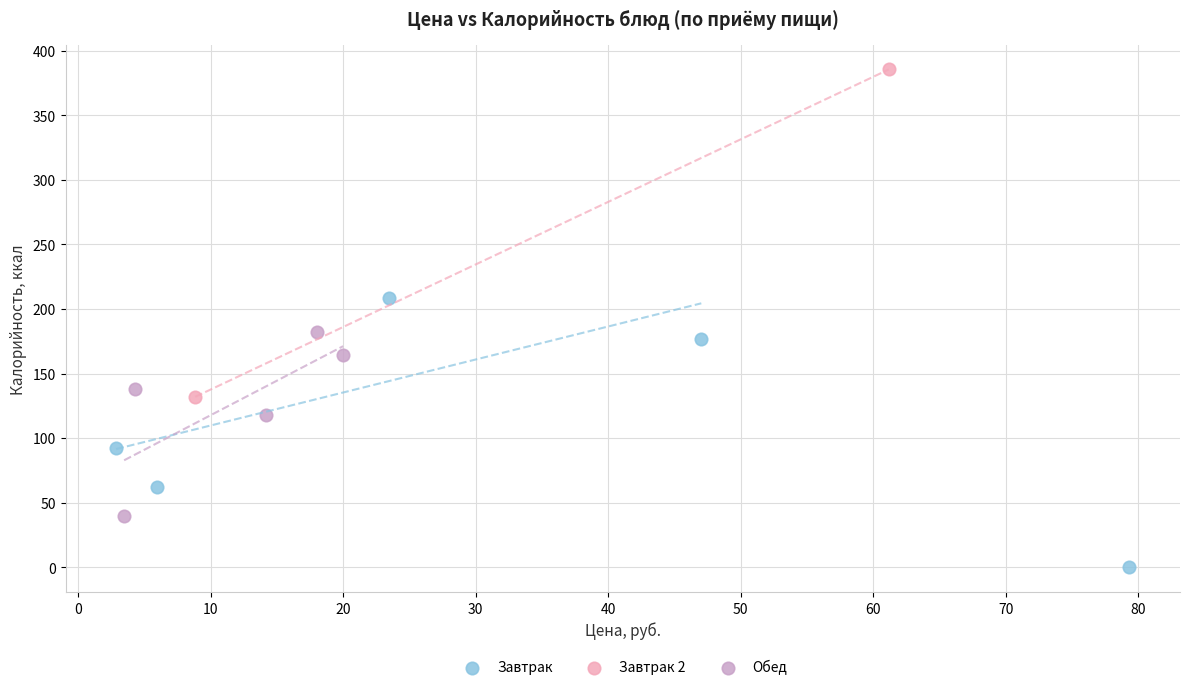

Which series contains the lowest Y value?

Завтрак